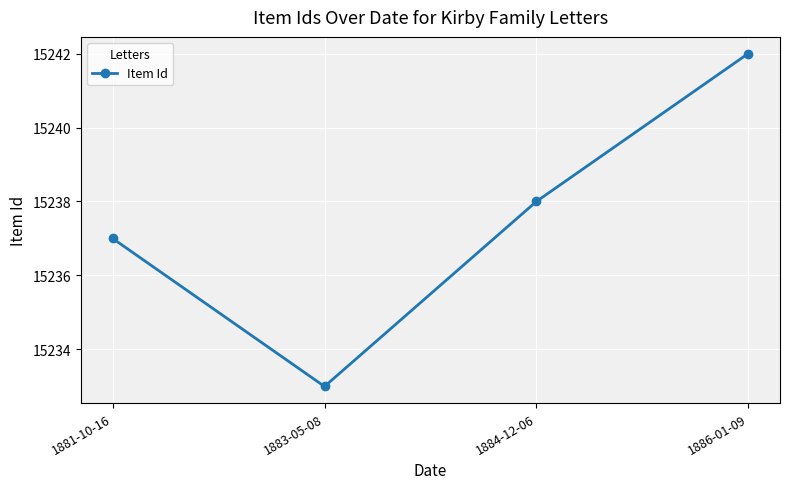

What is the label of the 3rd point from the right?

1883-05-08